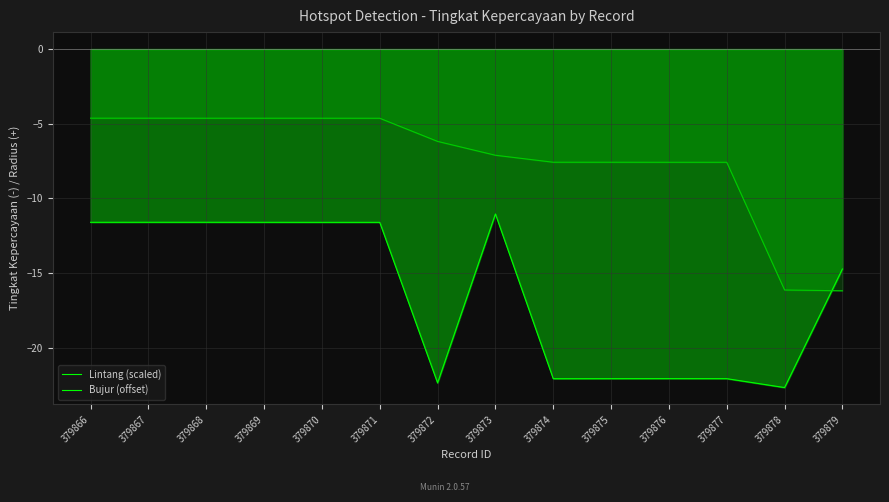

Between which two adjacent categories do Bujur (offset) and Lintang (scaled) first intersect?

379878 and 379879